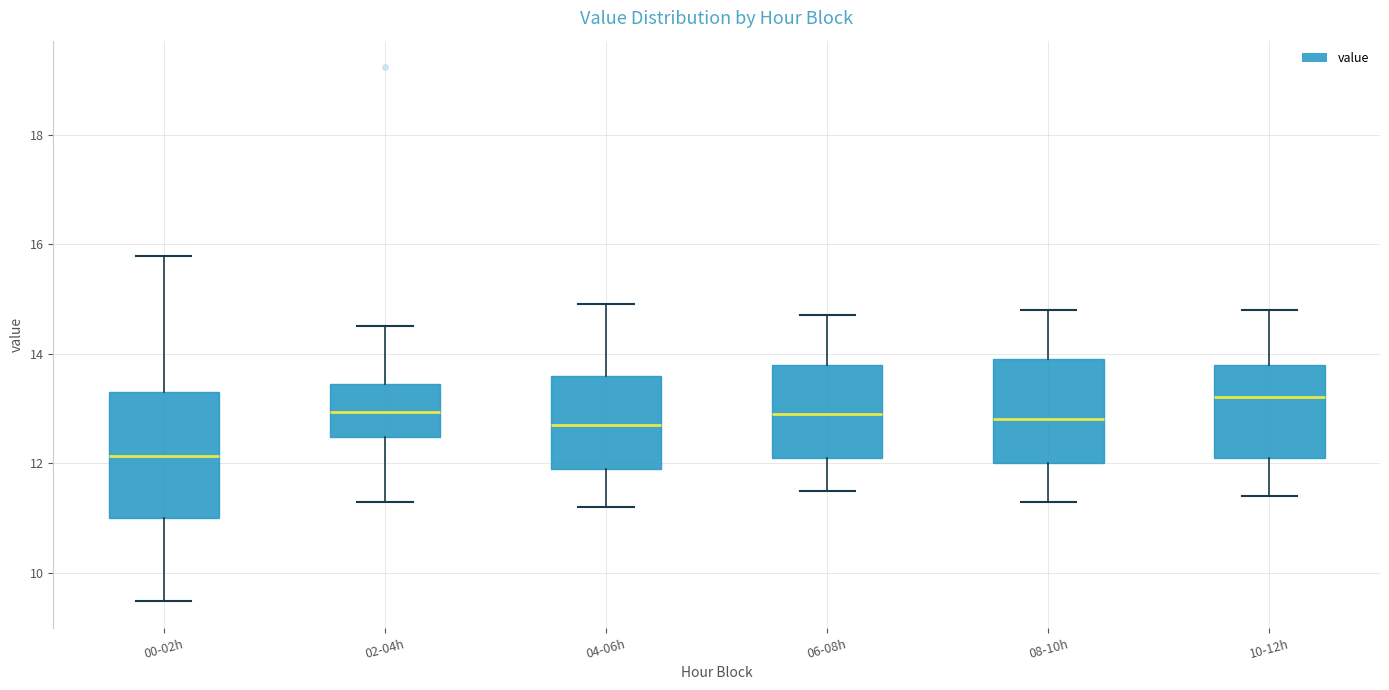

Where does the median line of the box for 02-04h sit on the y-axis? The values are not printed on the chart, so give them approximately, as read against the axis.

13.0